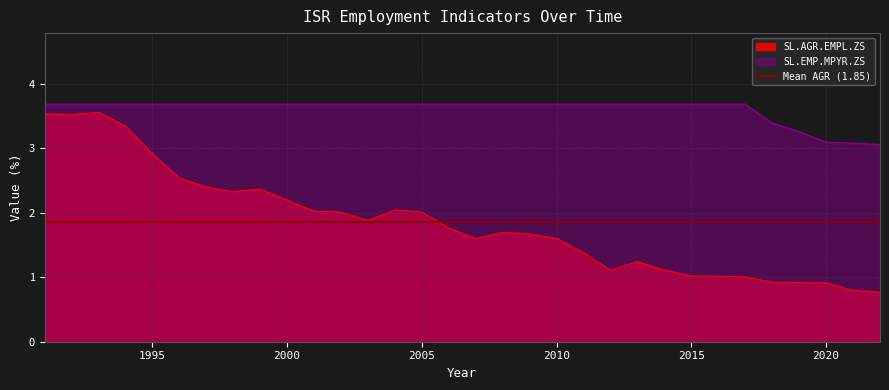

Reading left to right, list all the values displayed in this chart.

SL.AGR.EMPL.ZS: 2022=0.8	2021=0.8	2020=0.9	2019=0.9	2018=0.9	2017=1.0	2016=1.0	2015=1.0	2014=1.1	2013=1.2	2012=1.1	2011=1.4	2010=1.6	2009=1.7	2008=1.7	2007=1.6	2006=1.8	2005=2.0	2004=2.0	2003=1.9	2002=2.0	2001=2.0	2000=2.2	1999=2.4	1998=2.3	1997=2.4	1996=2.5	1995=2.9	1994=3.3	1993=3.6	1992=3.5	1991=3.5
SL.EMP.MPYR.ZS: 2022=3.1	2021=3.1	2020=3.1	2019=3.3	2018=3.4	2017=3.7	2016=3.7	2015=3.7	2014=3.7	2013=3.7	2012=3.7	2011=3.7	2010=3.7	2009=3.7	2008=3.7	2007=3.7	2006=3.7	2005=3.7	2004=3.7	2003=3.7	2002=3.7	2001=3.7	2000=3.7	1999=3.7	1998=3.7	1997=3.7	1996=3.7	1995=3.7	1994=3.7	1993=3.7	1992=3.7	1991=3.7